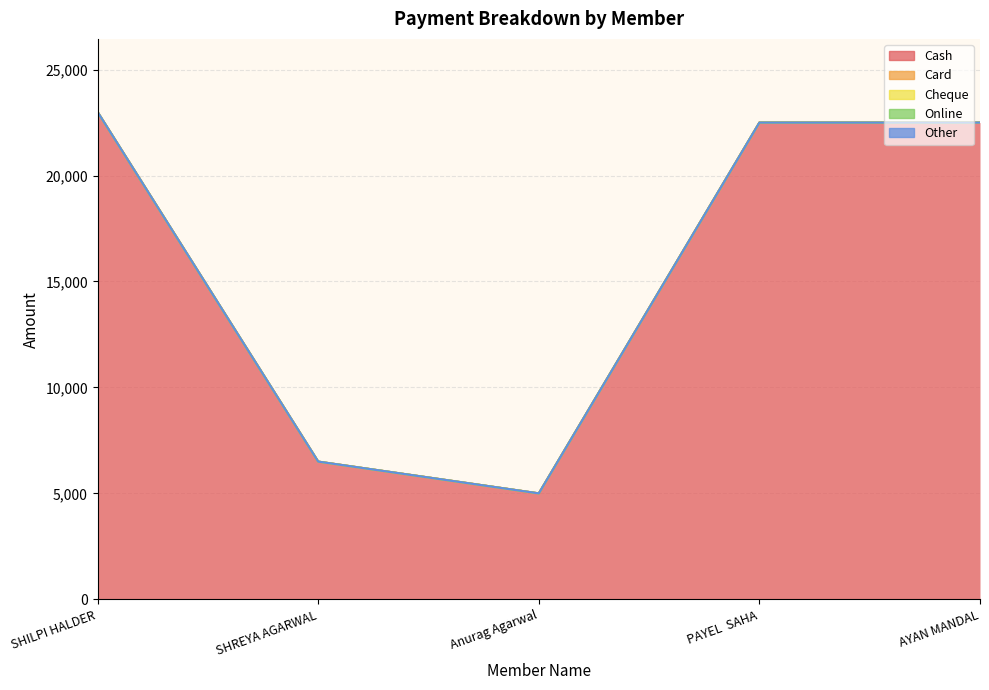

Does the chart display data point markers on the line(s)?

No